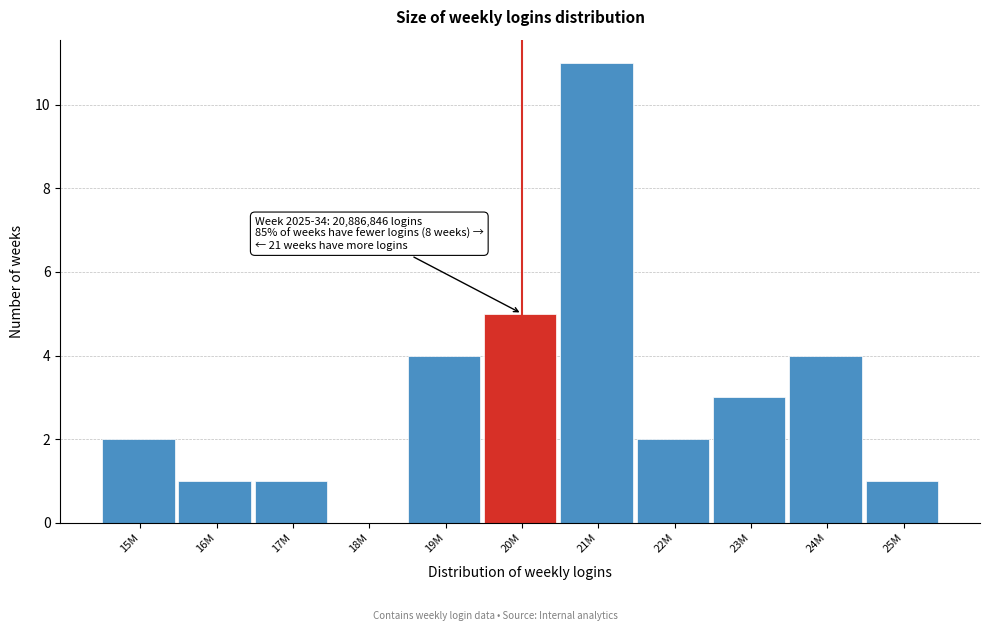

Reading left to right, list all the values displayed in this chart.

15M=2	16M=1	17M=1	18M=0	19M=4	20M=5	21M=11	22M=2	23M=3	24M=4	25M=1